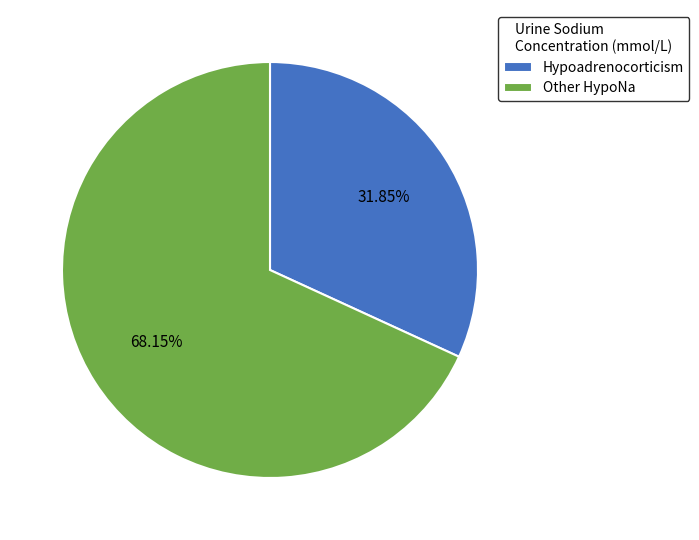

Is the sum of Other HypoNa and Hypoadrenocorticism greater than half?

Yes